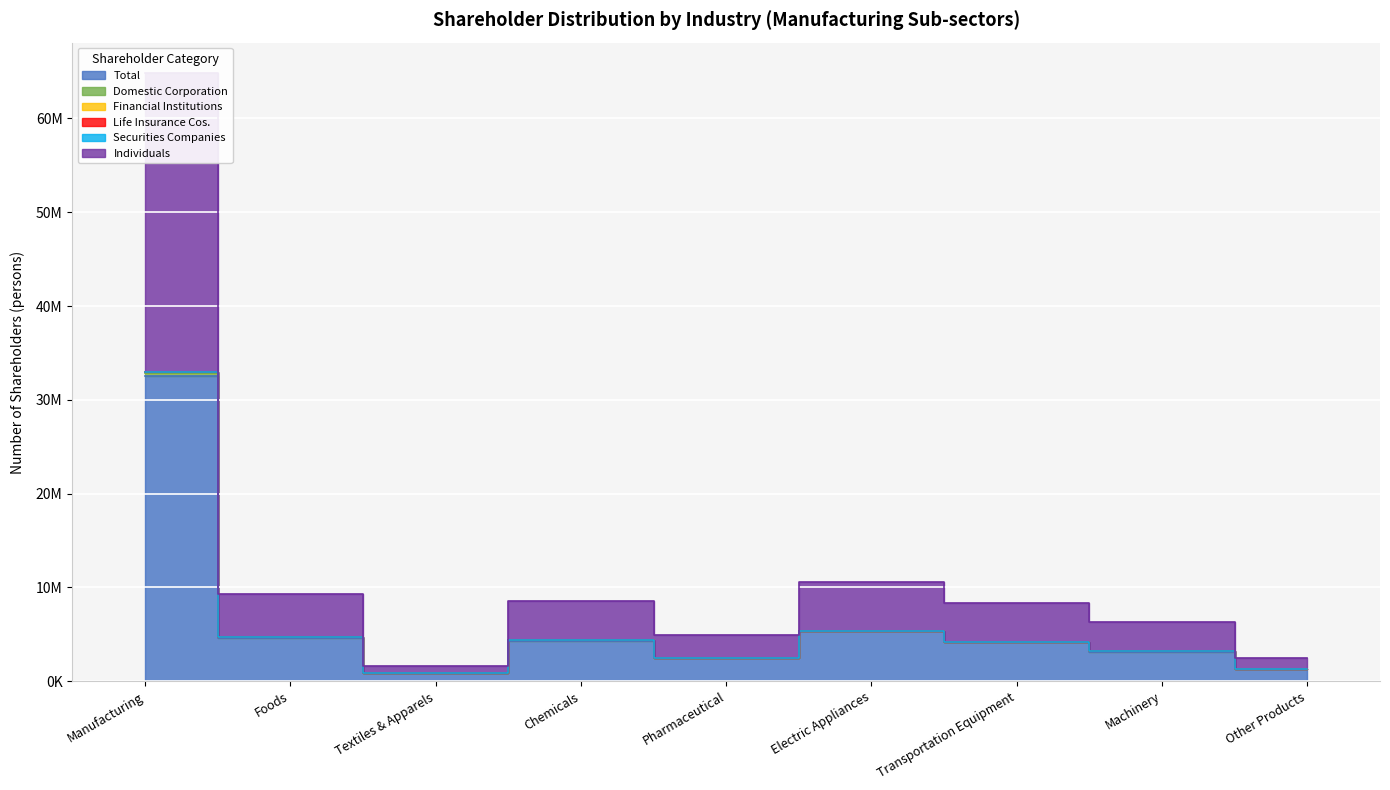

Does the chart display data point markers on the line(s)?

No